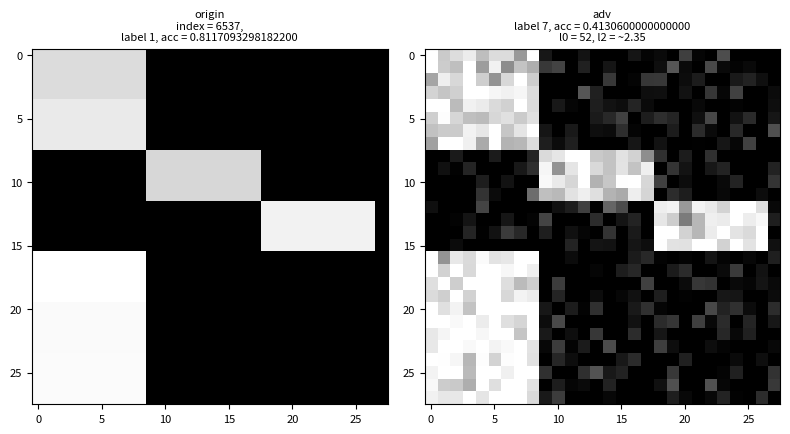

Count the number of categories in the chart.

28